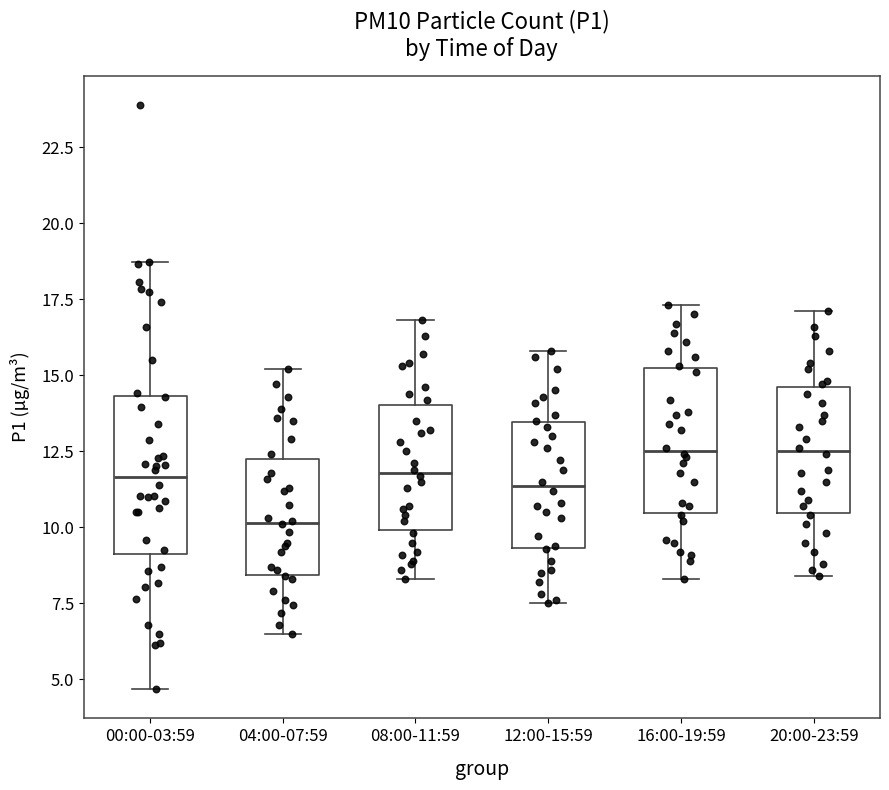

Reading left to right, read every box against the y-axis: the position of its median line, the range the box covers, and the ends of its whiskers. The values are not printed on the chart, so give them approximately, as read against the axis.

00:00-03:59: median 11.5, box 9.0 to 14.5, whiskers 4.5 to 18.5
04:00-07:59: median 10.0, box 8.5 to 12.5, whiskers 6.5 to 15.0
08:00-11:59: median 12.0, box 10.0 to 14.0, whiskers 8.5 to 17.0
12:00-15:59: median 11.5, box 9.5 to 13.5, whiskers 7.5 to 16.0
16:00-19:59: median 12.5, box 10.5 to 15.5, whiskers 8.5 to 17.5
20:00-23:59: median 12.5, box 10.5 to 14.5, whiskers 8.5 to 17.0